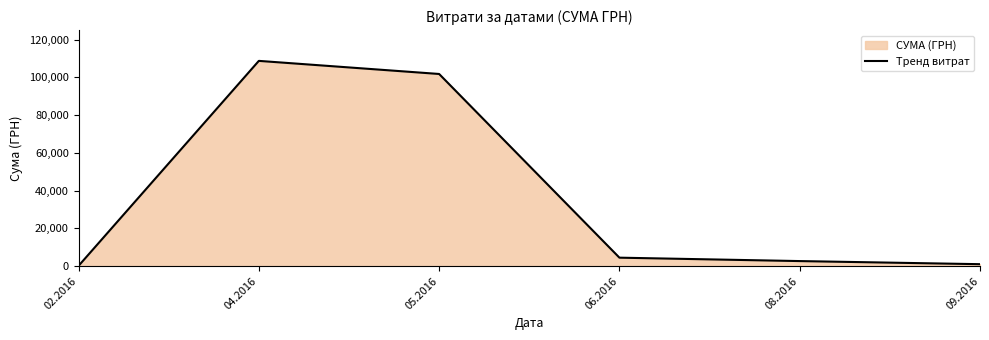

What is the value of the 5th point from the left?

2706.1